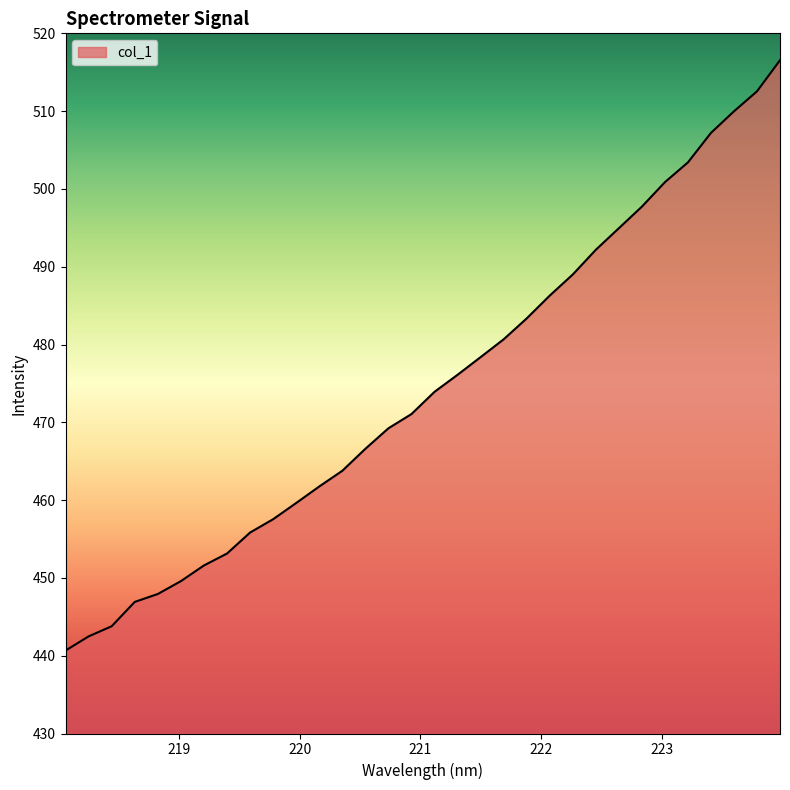

What is the difference between the maximum and minimum values?

75.9